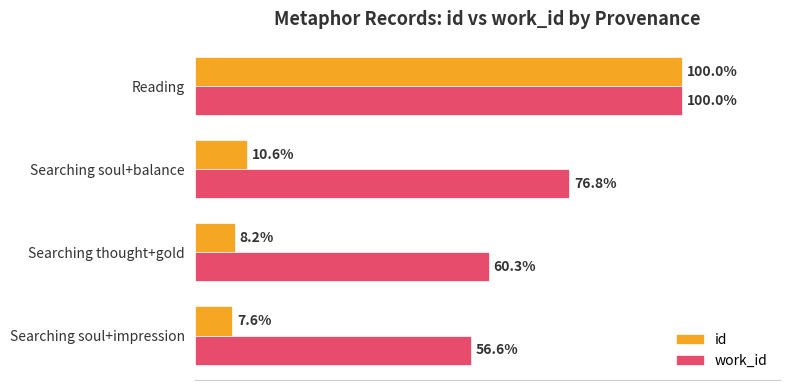

At which label does work_id reach its peak?

Reading